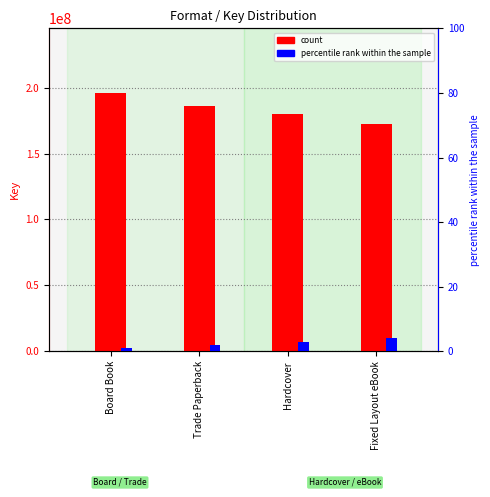

The value of count at Fixed Layout eBook is 88611008. True or false?

False